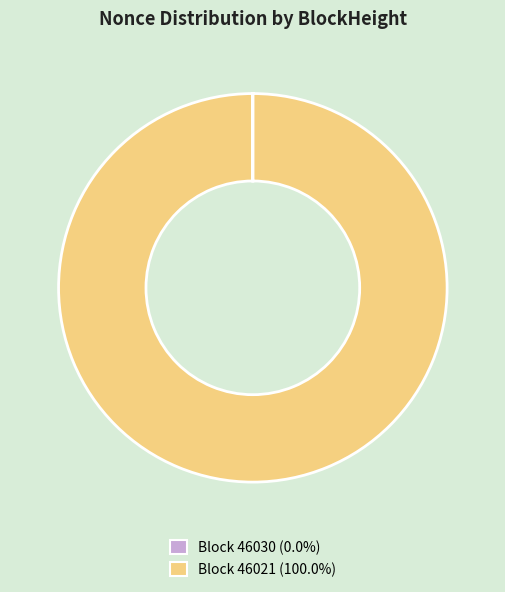

Is there any slice that represents more than half of the pie?

Yes